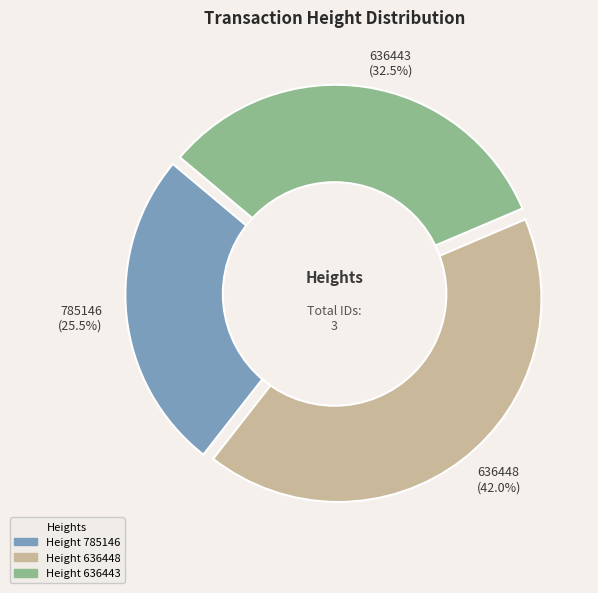

Rank the categories by value from highest to lowest.

636448, 636443, 785146